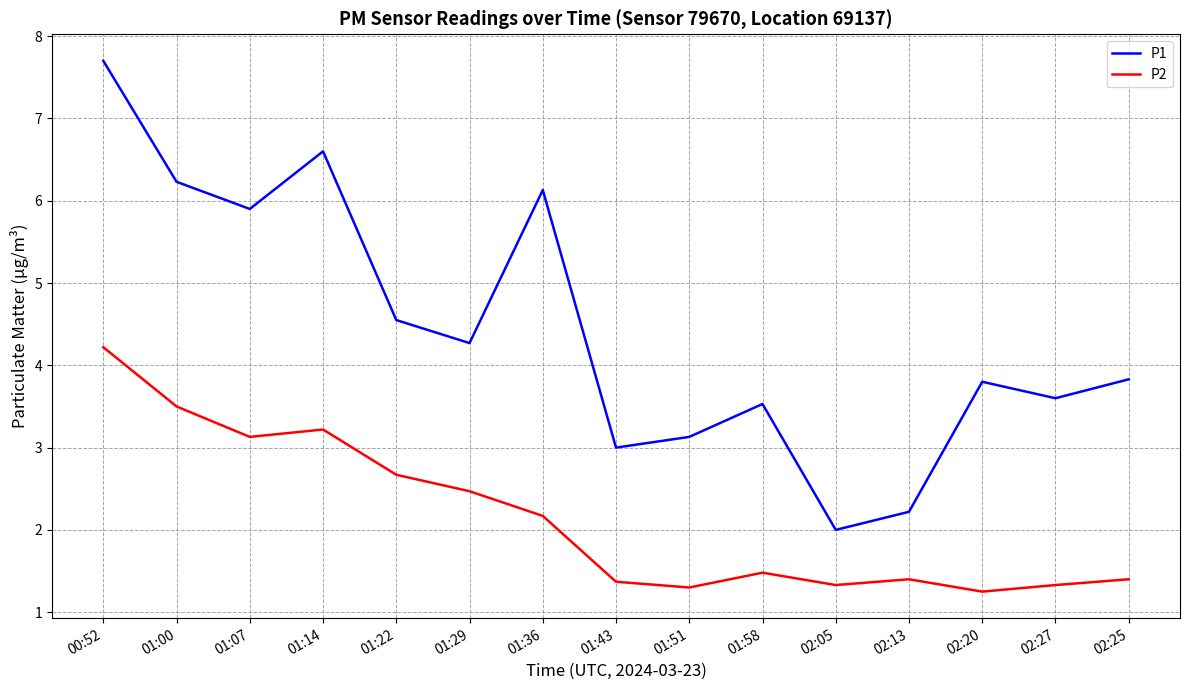

Where is the first local minimum for P1?

01:07